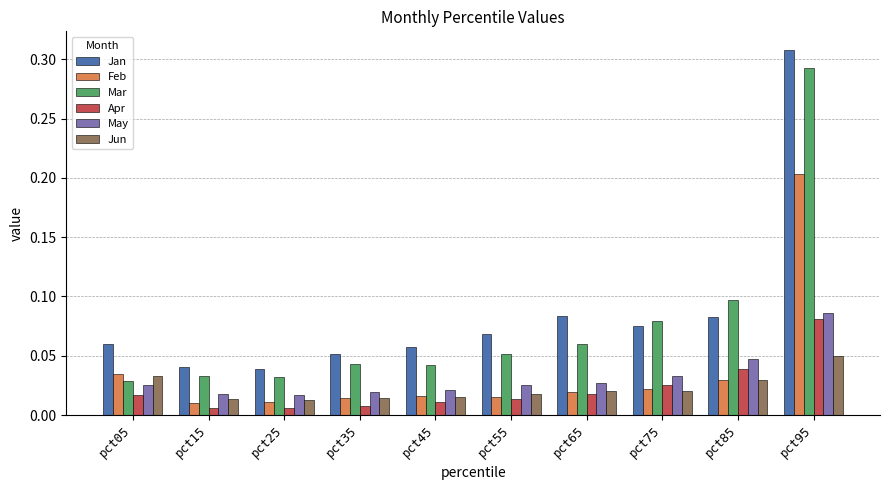

How many groups of bars are there?

10